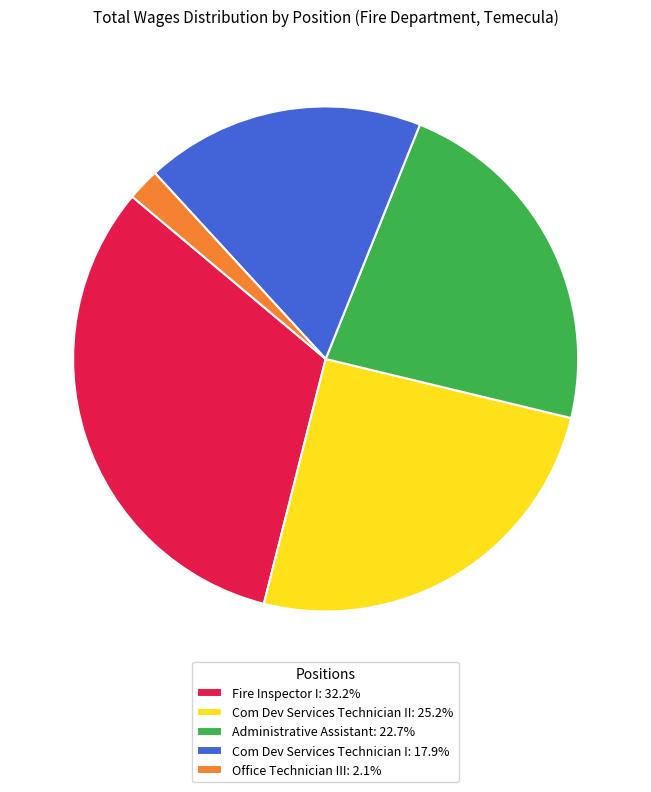

How many slices are in this pie chart?

5